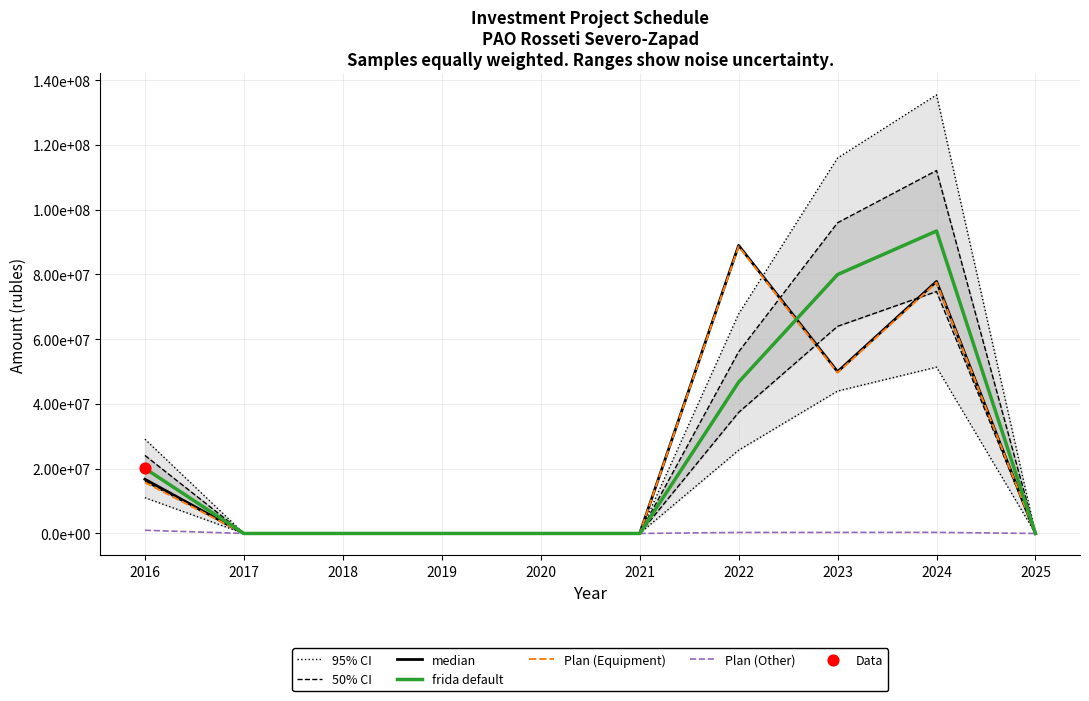

Which series contains the lowest Y value?

95% CI